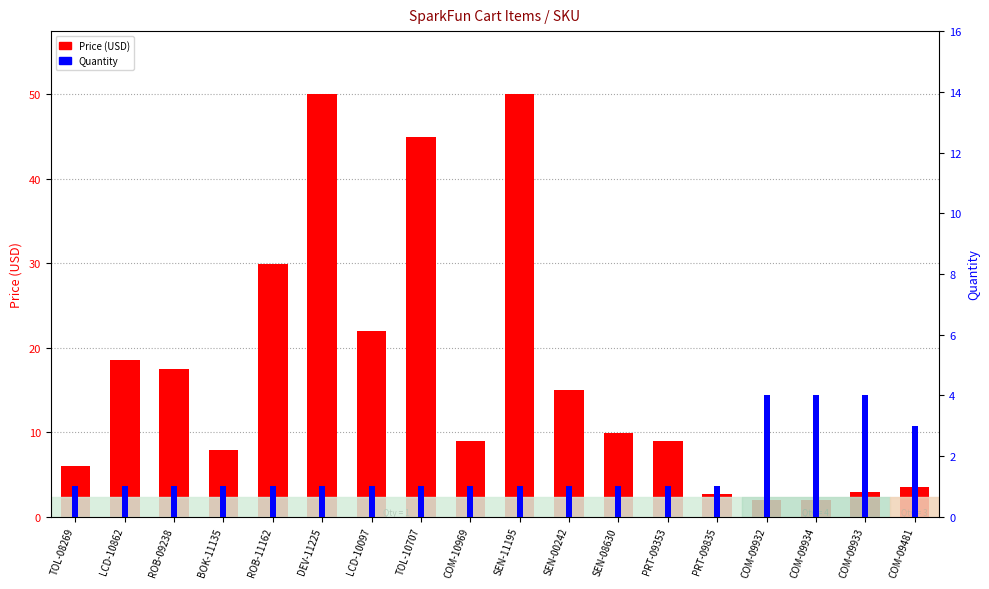

What is the label of the 8th bar from the right?

SEN-00242